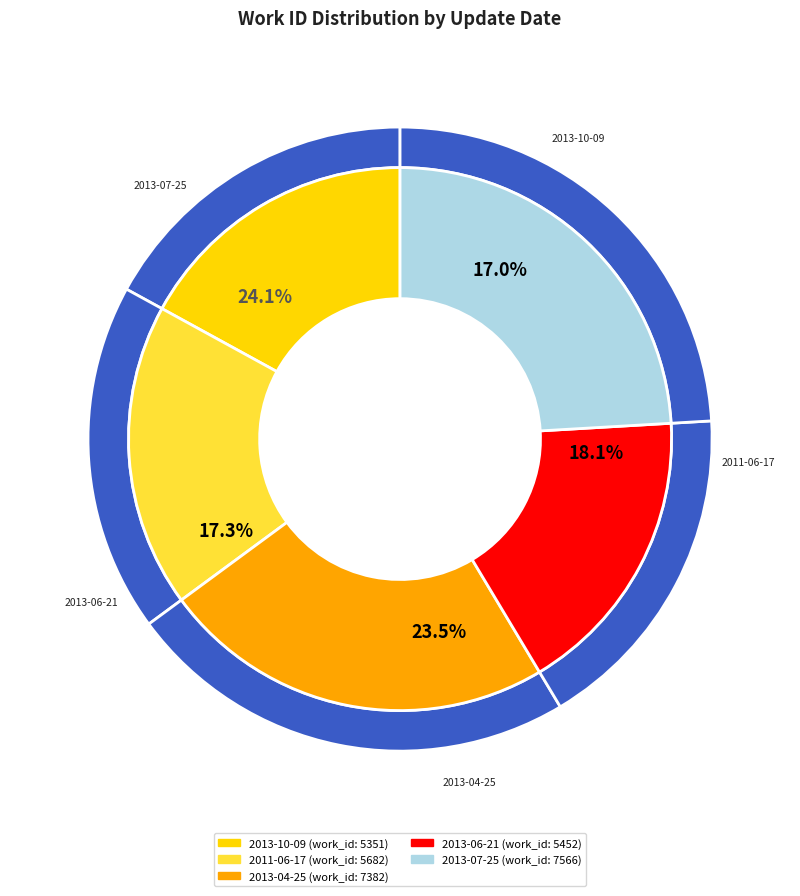

To the nearest percent, what percentage of the pie is 2013-04-25?

23%